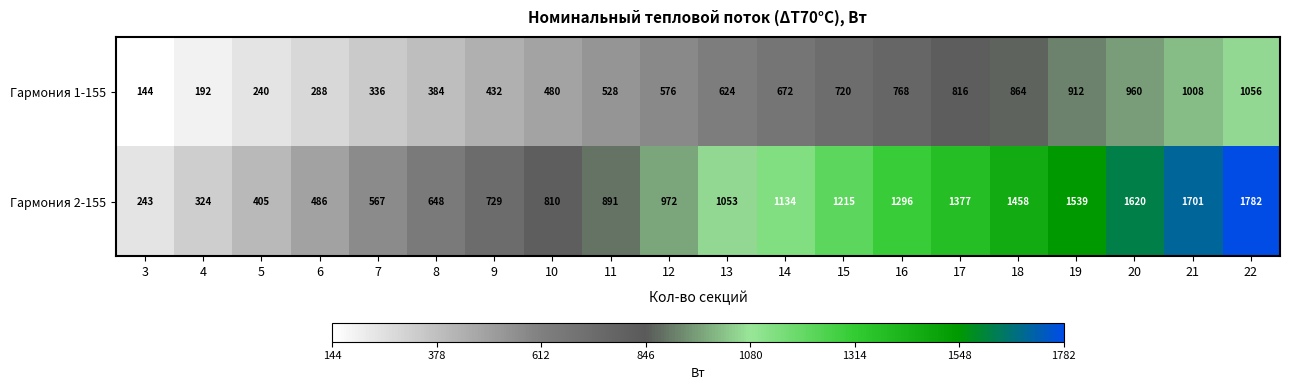

How many series are shown in this chart?

2